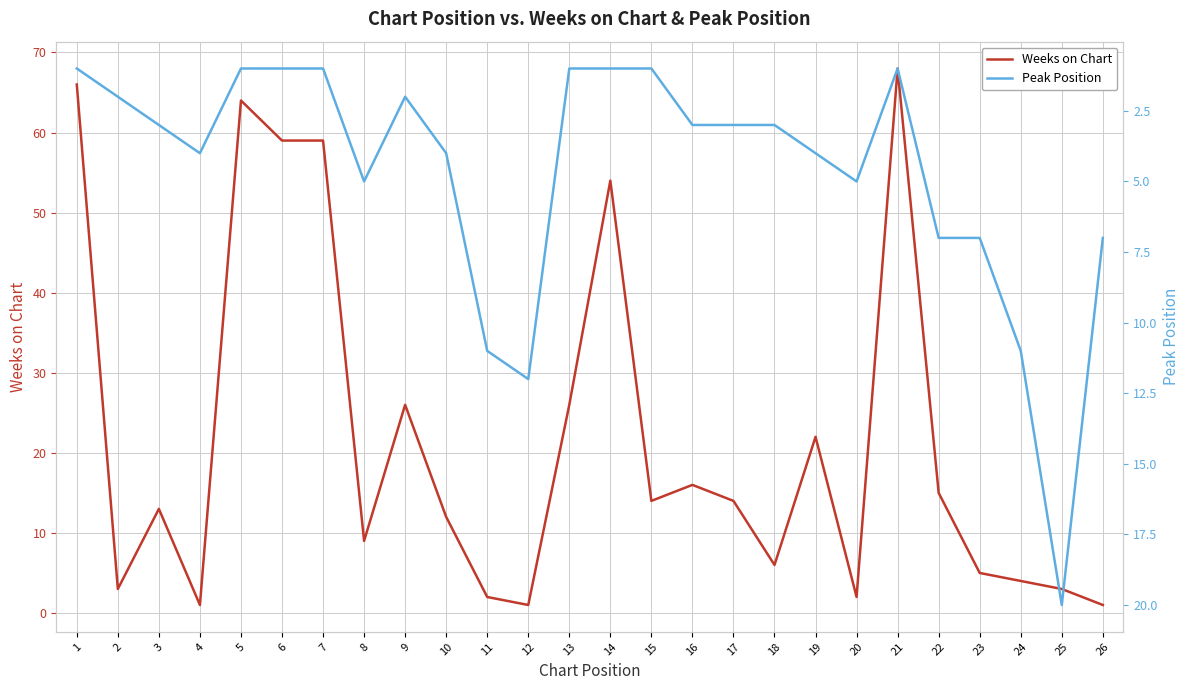

Where does the Weeks on Chart series first go above 14?

1